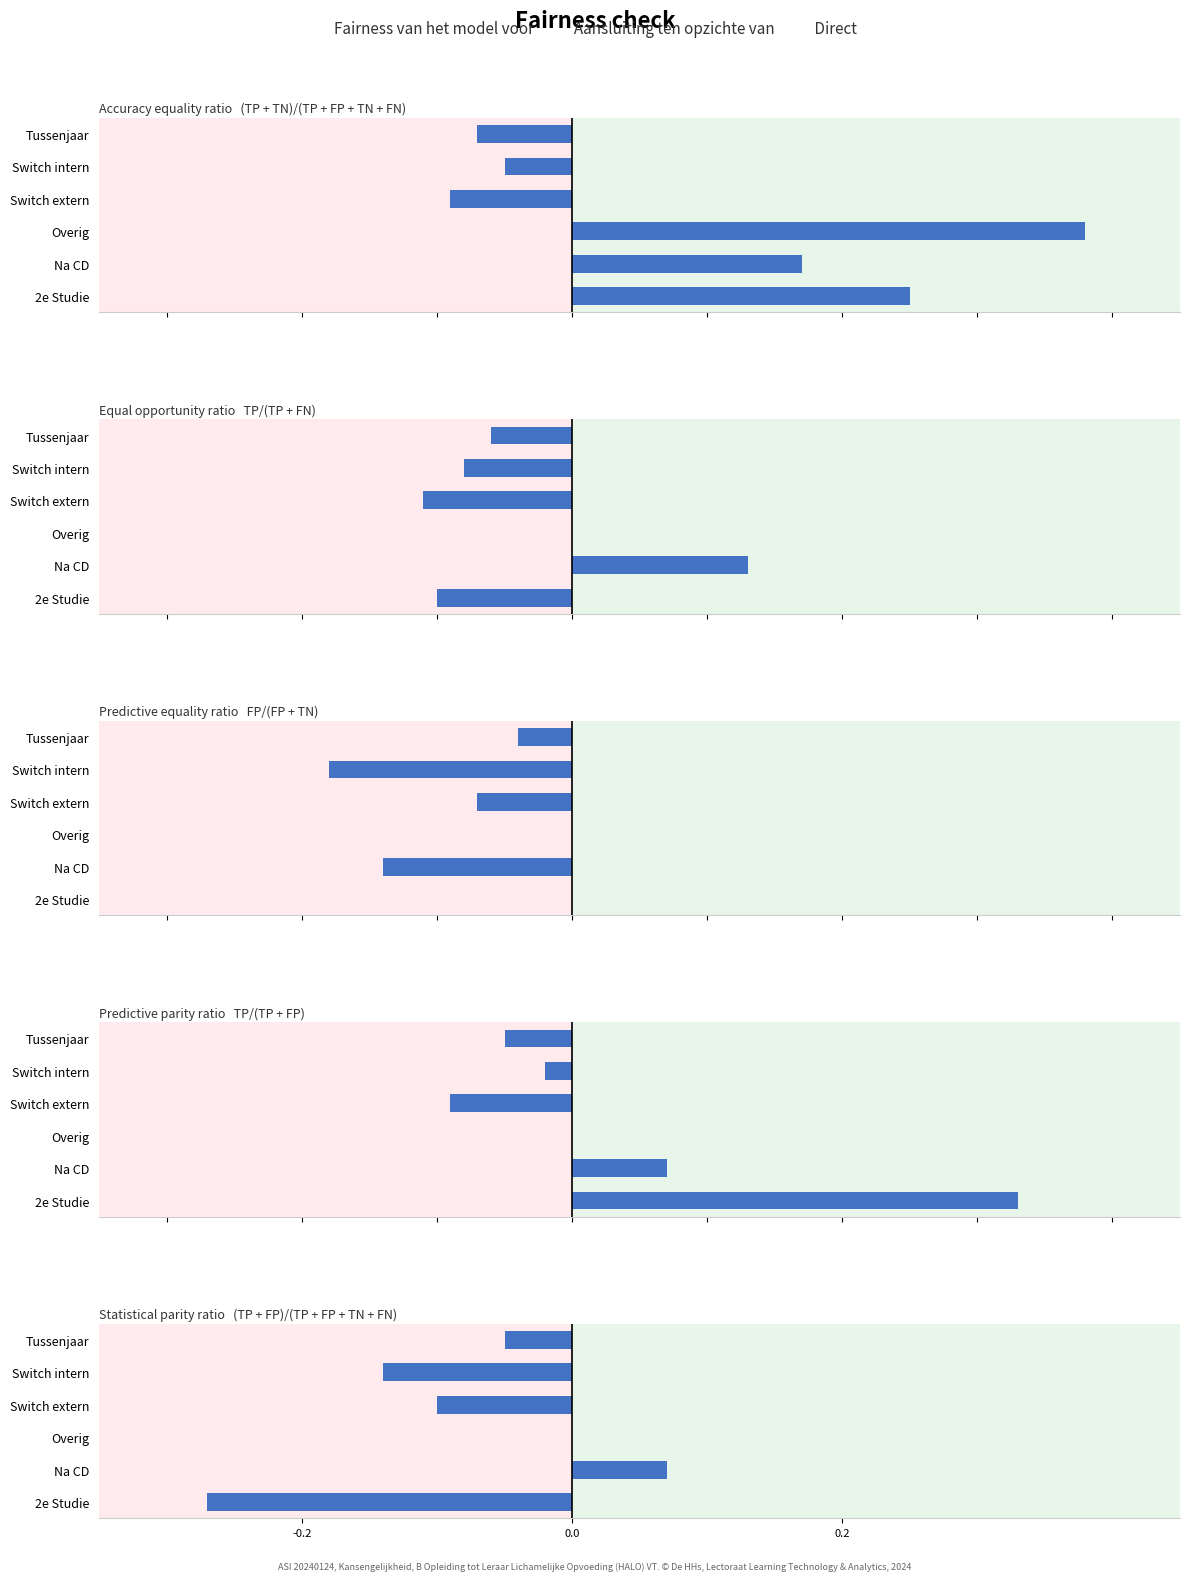

Count the values in the range 0 to 1.

2